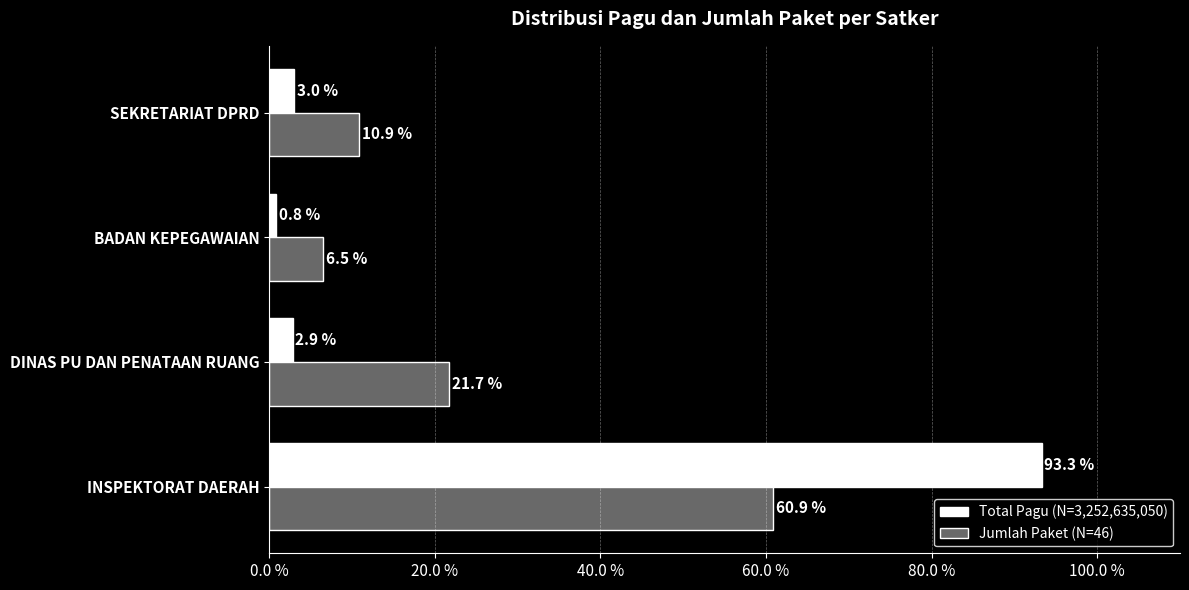

Which series has the widest spread of values?

Total Pagu (N=3,252,635,050)